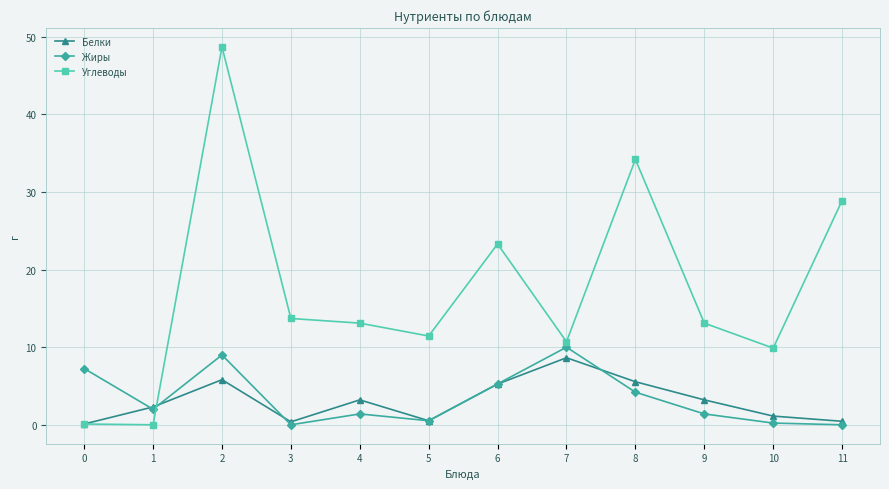

Is it true that Углеводы equals 34.2 at 8?

True